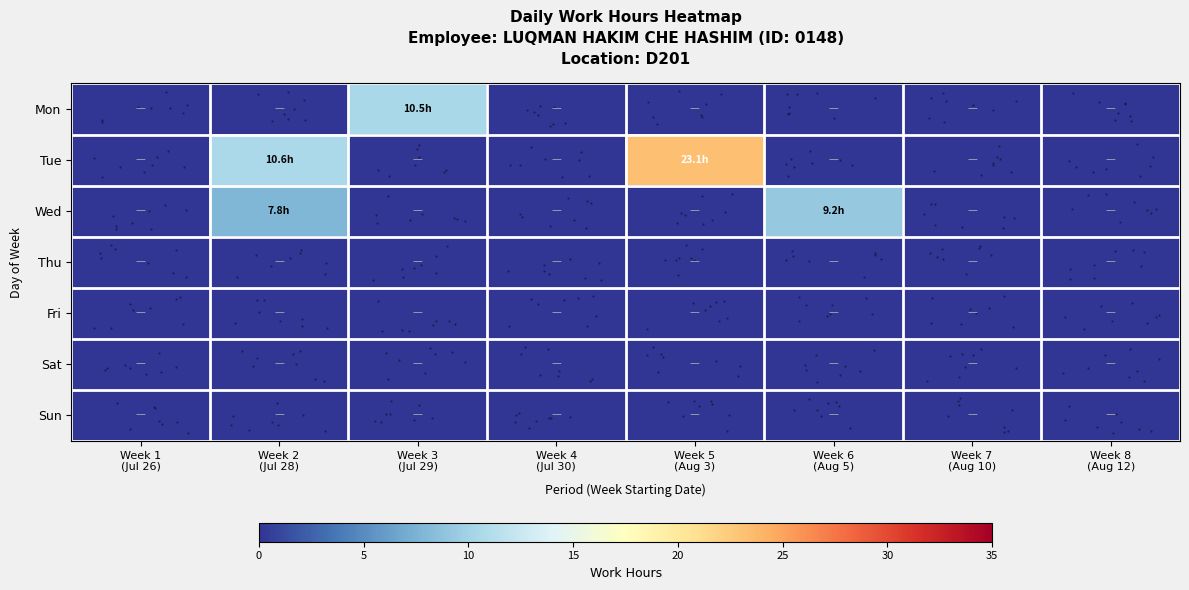

How many series are shown in this chart?

7